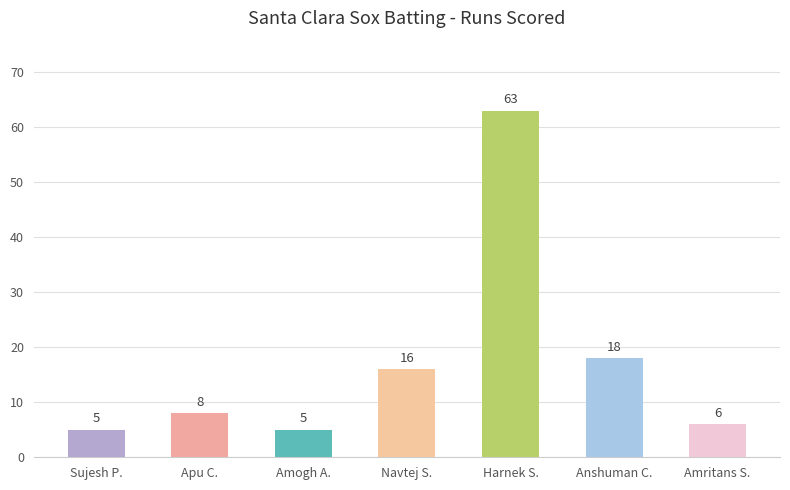

What is the difference between the maximum and second lowest values?

58